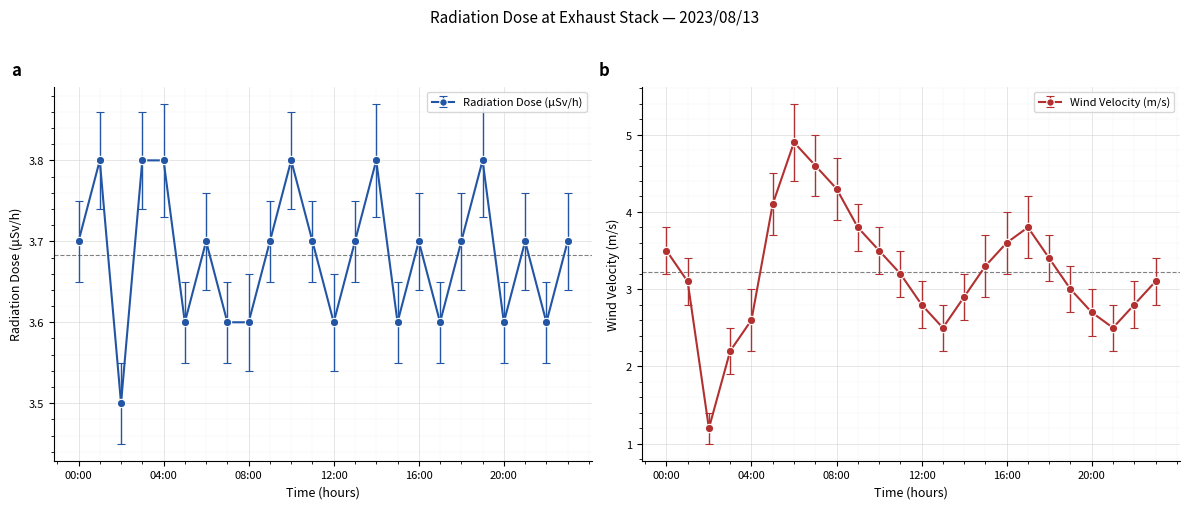

What is the difference between the Wind Velocity (m/s) values at 05:00 and 18:00?

0.7